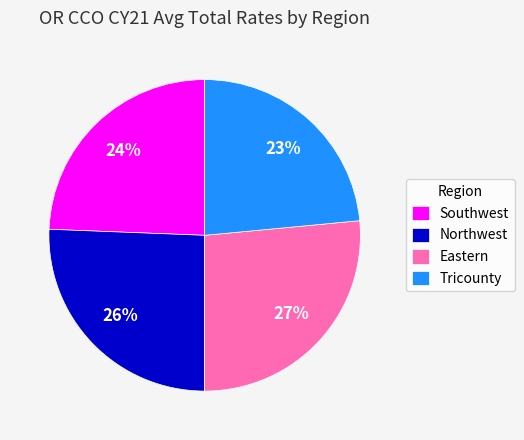

To the nearest percent, what portion does Eastern represent?

27%